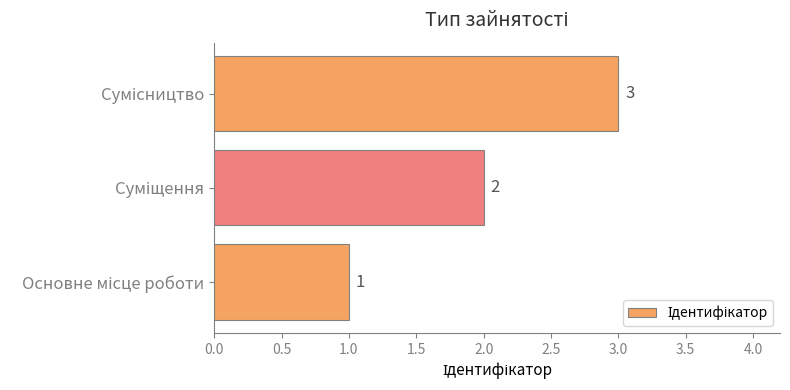

Count the values in the range 1 to 3.

3